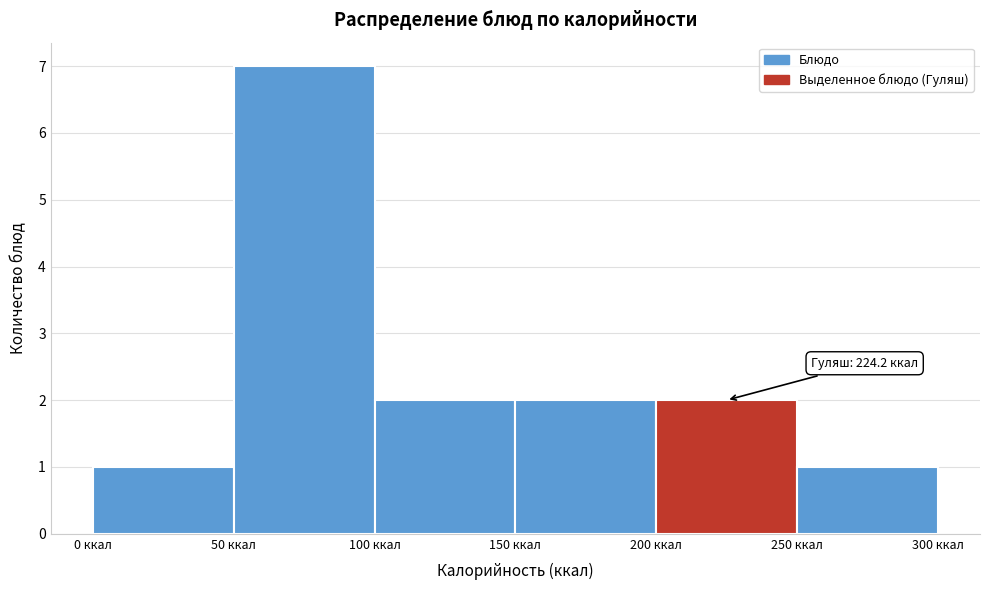

Over which range of the x-axis is the bar tallest?

50 to 100